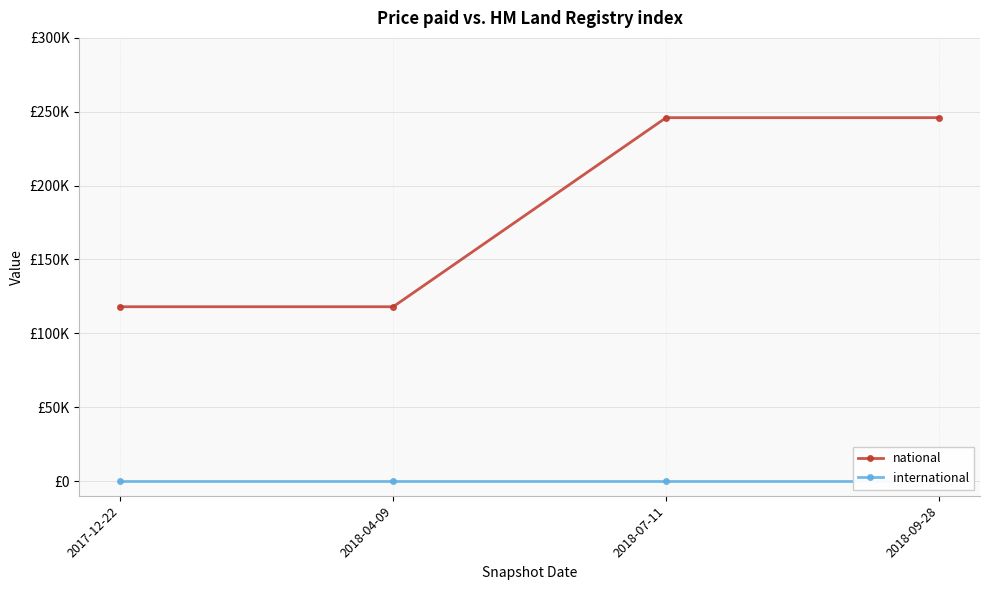

Which category has the lowest value across all series?

2017-12-22